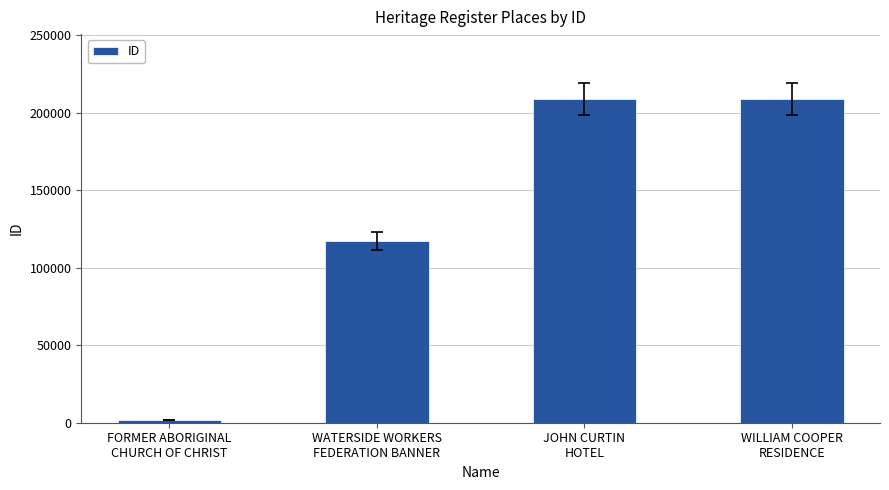

What is the difference between the second highest and minimum values?

207103